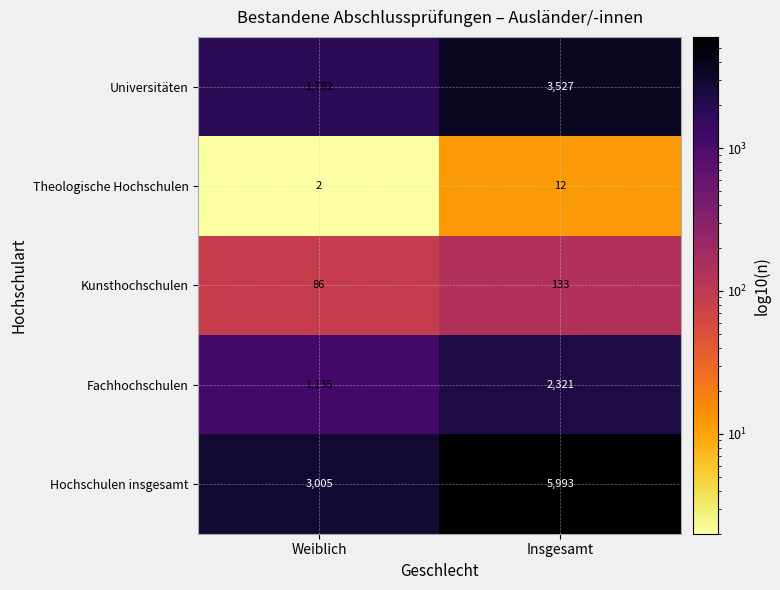

True or false: Theologische Hochschulen has a value of 2 at Weiblich.

True